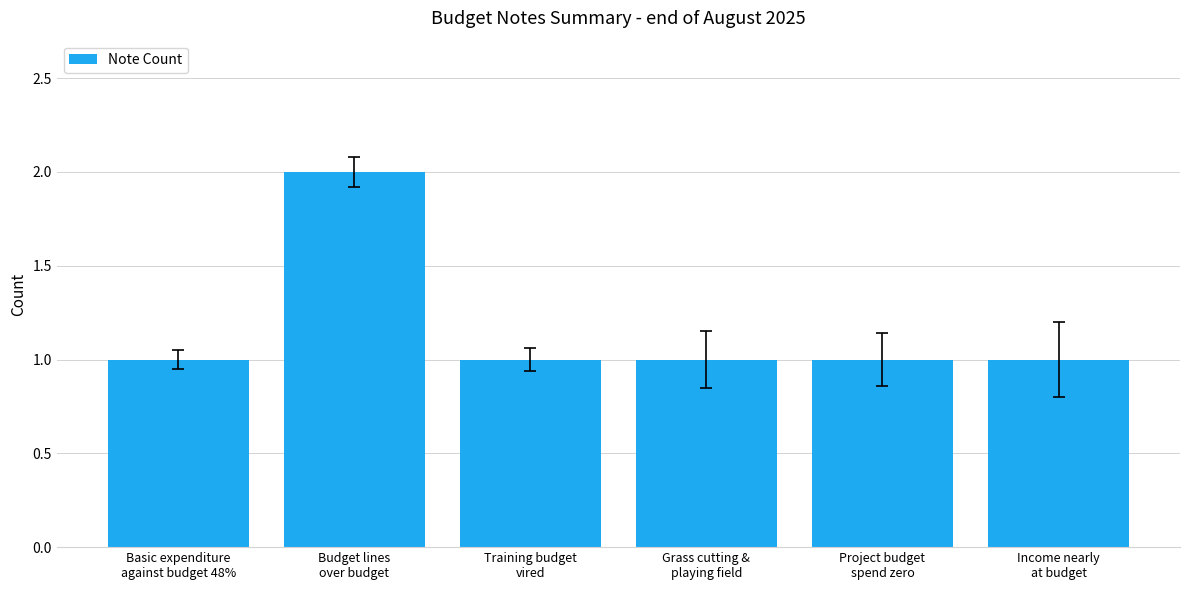

What is the greatest value displayed?

2